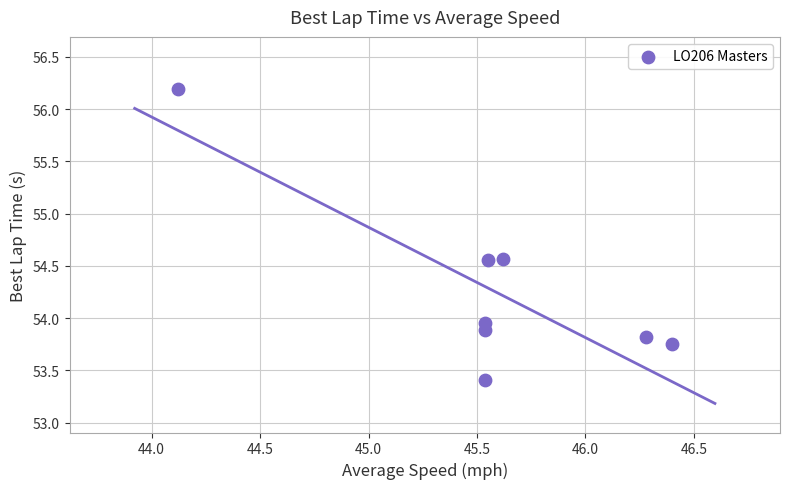

What is the average Y value?

54.3